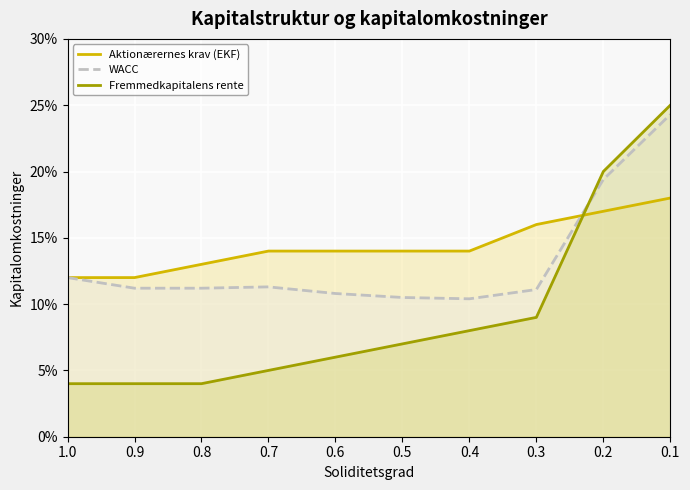

Reading left to right, extract all data points from this chart.

Aktionærernes krav (EKF): 0.1	0.1	0.1	0.1	0.1	0.1	0.1	0.2	0.2	0.2
WACC: 0.1	0.1	0.1	0.1	0.1	0.1	0.1	0.1	0.2	0.2
Fremmedkapitalens rente: 0.0	0.0	0.0	0.1	0.1	0.1	0.1	0.1	0.2	0.2